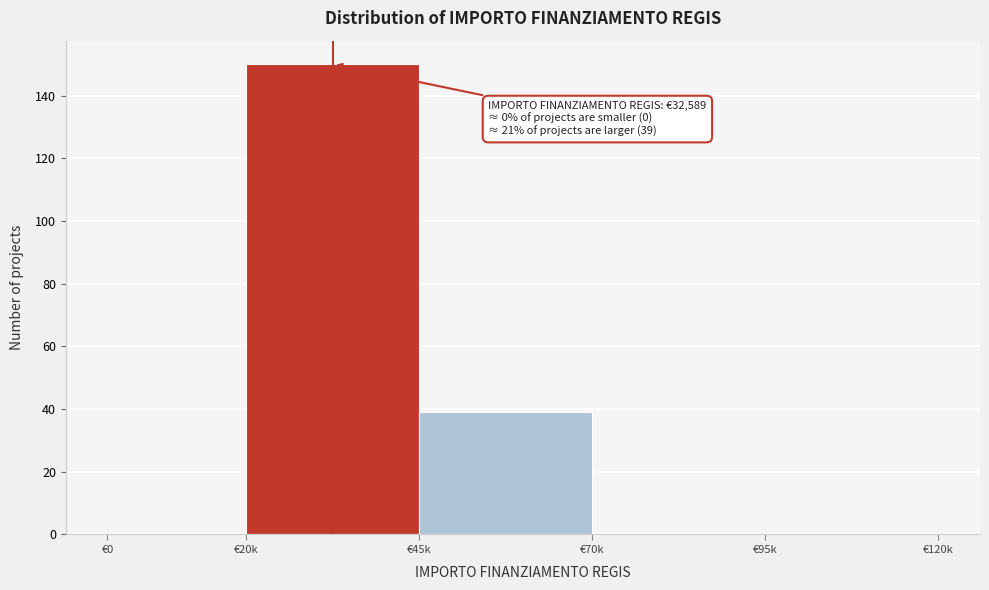

Reading left to right, what are all the values shown in this chart?

€0=0	€20k=150	€45k=39	€70k=0	€95k=0